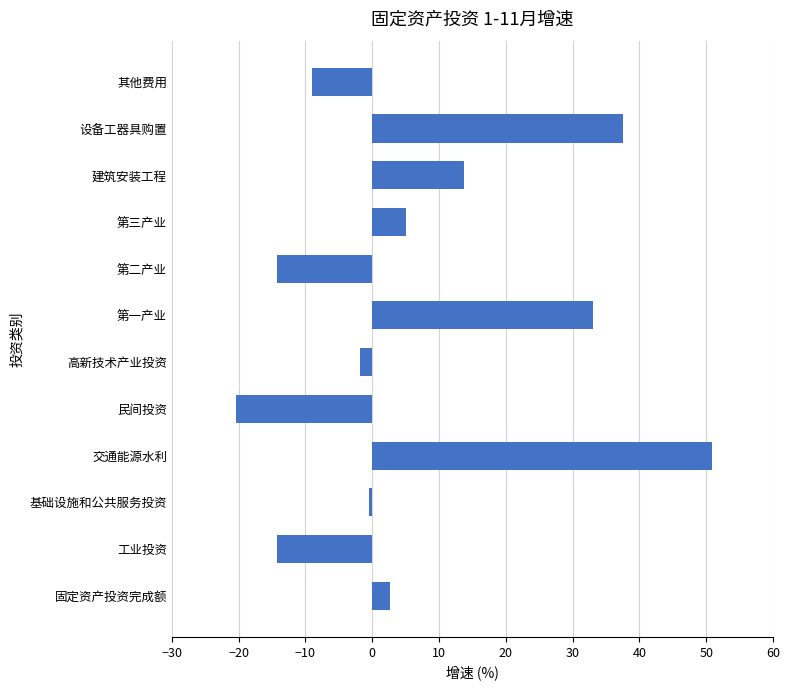

Where is the data nearest to the value 15?

建筑安装工程